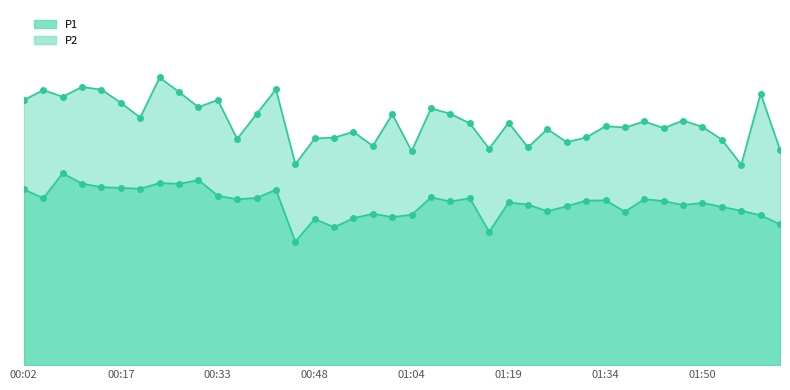

What is the greatest value displayed?

48.6